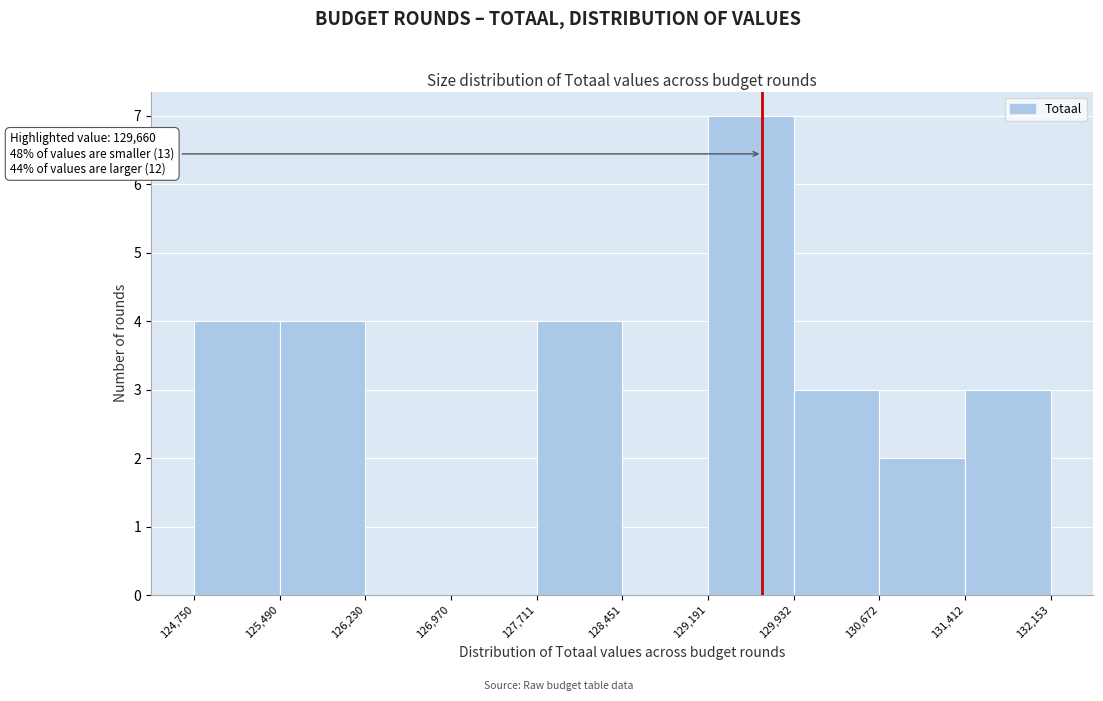

Which range on the x-axis has the tallest bar?

129,191 to 129,932